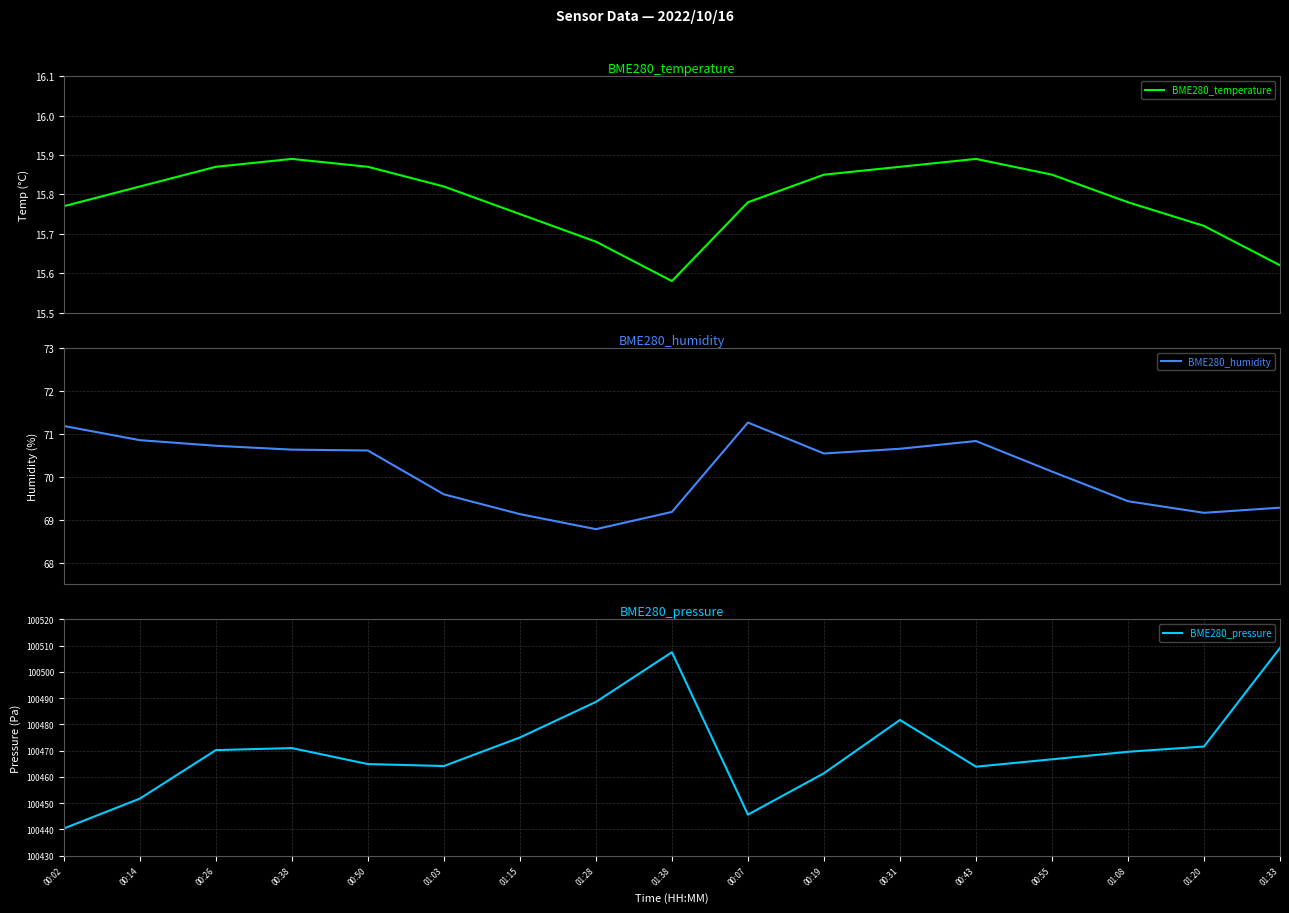

True or false: BME280_pressure has a value of 153800.6 at 01:38.

False